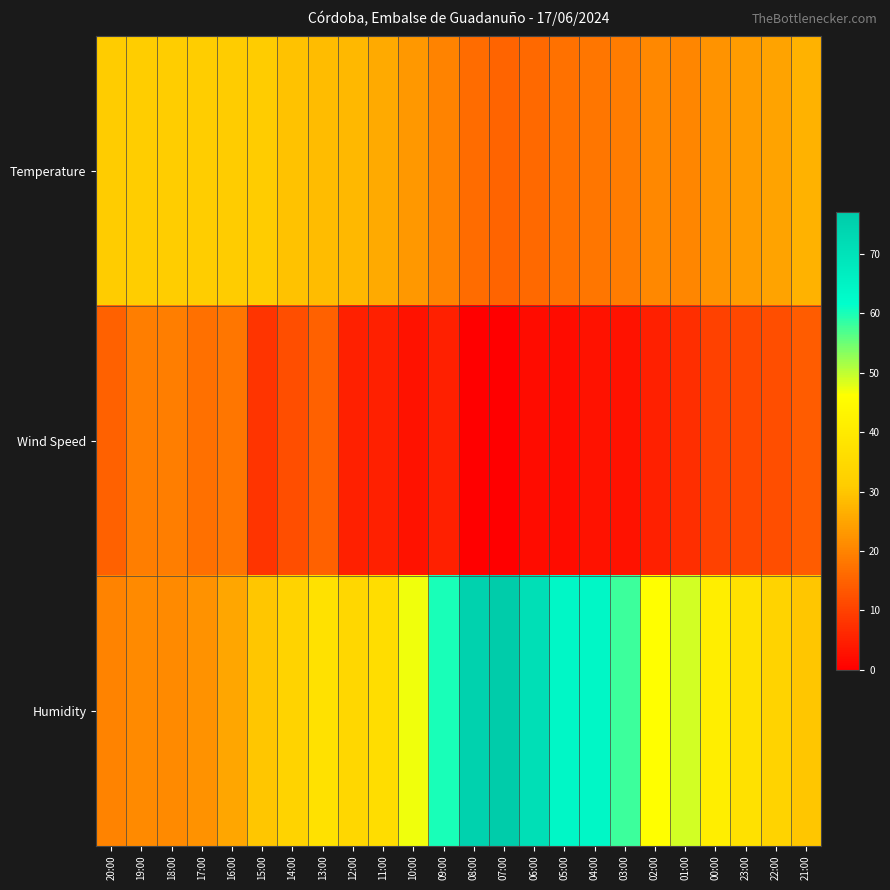

Reading right to left, transcribe all the data shown in this chart.

Temperature: 21:00=26.8	22:00=24.9	23:00=23.7	00:00=22.4	01:00=20.4	02:00=20.6	03:00=18.9	04:00=18.0	05:00=17.2	06:00=16.2	07:00=15.3	08:00=16.4	09:00=19.9	10:00=23.1	11:00=25.6	12:00=27.7	13:00=28.4	14:00=29.4	15:00=30.7	16:00=30.8	17:00=31.1	18:00=31.0	19:00=31.1	20:00=30.7
Wind Speed: 21:00=14.0	22:00=12.0	23:00=11.0	00:00=10.0	01:00=7.0	02:00=5.0	03:00=3.0	04:00=3.0	05:00=2.0	06:00=2.0	07:00=0.0	08:00=0.0	09:00=5.0	10:00=3.0	11:00=5.0	12:00=5.0	13:00=15.0	14:00=12.0	15:00=8.0	16:00=18.0	17:00=17.0	18:00=19.0	19:00=19.0	20:00=15.0
Humidity: 21:00=30.0	22:00=33.0	23:00=37.0	00:00=41.0	01:00=49.0	02:00=46.0	03:00=58.0	04:00=64.0	05:00=64.0	06:00=71.0	07:00=77.0	08:00=75.0	09:00=60.0	10:00=47.0	11:00=36.0	12:00=34.0	13:00=37.0	14:00=33.0	15:00=30.0	16:00=25.0	17:00=22.0	18:00=21.0	19:00=21.0	20:00=20.0